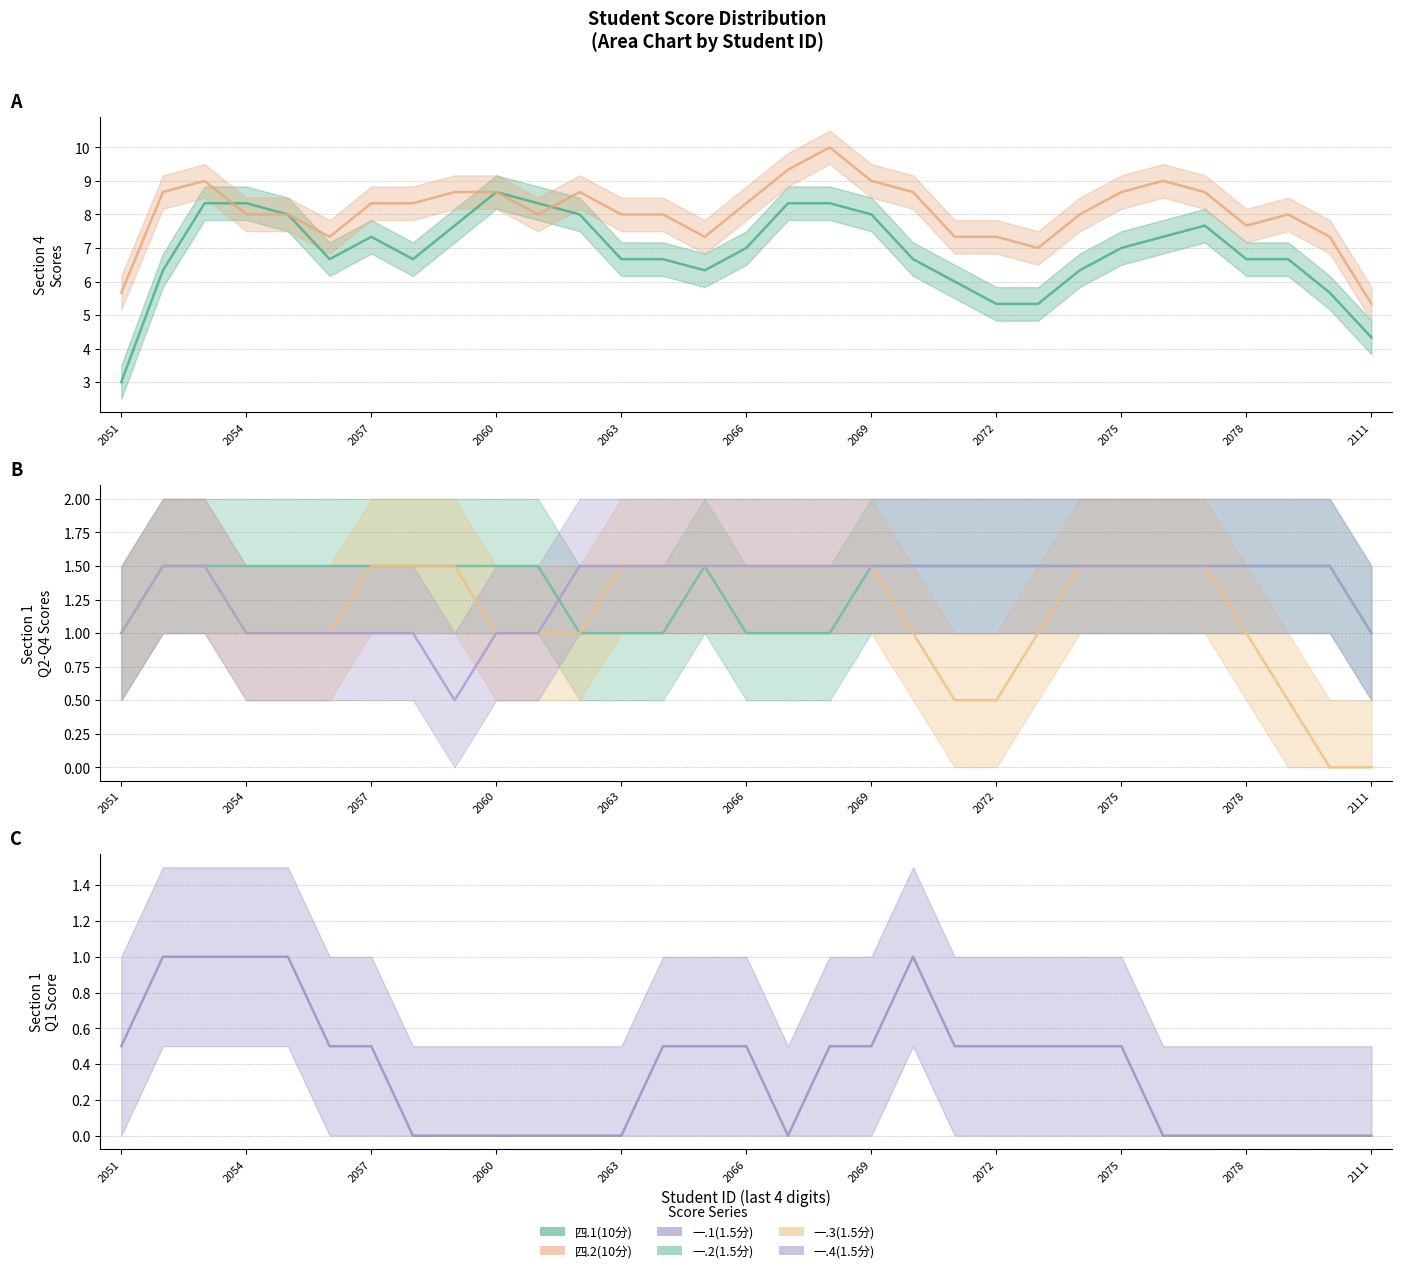

Which series has the largest range (max minus min)?

四.1(10分)